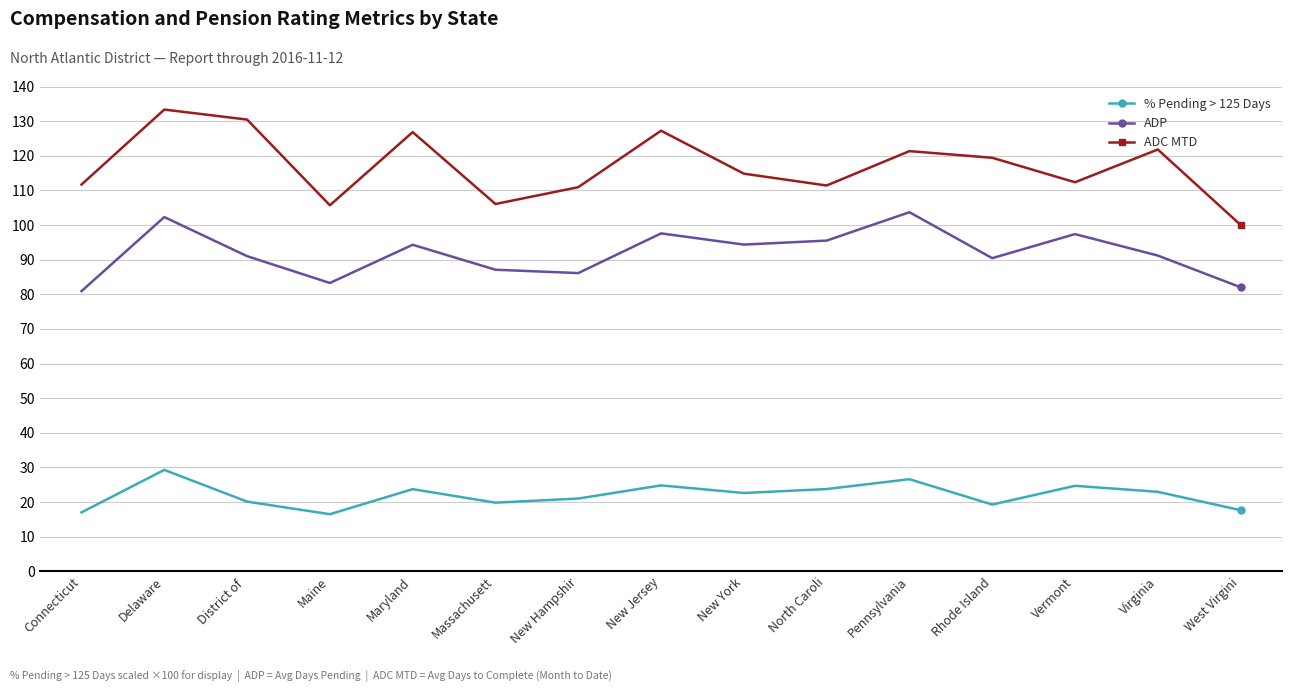

List the series in order of their peak value, lowest first.

% Pending > 125 Days, ADP, ADC MTD